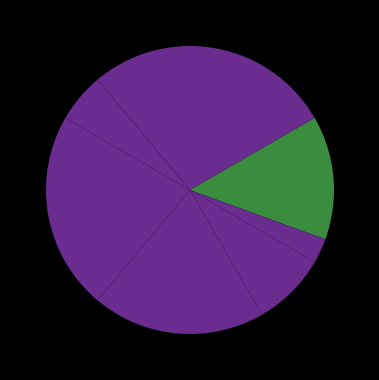

Count the number of slices in the pie.

8